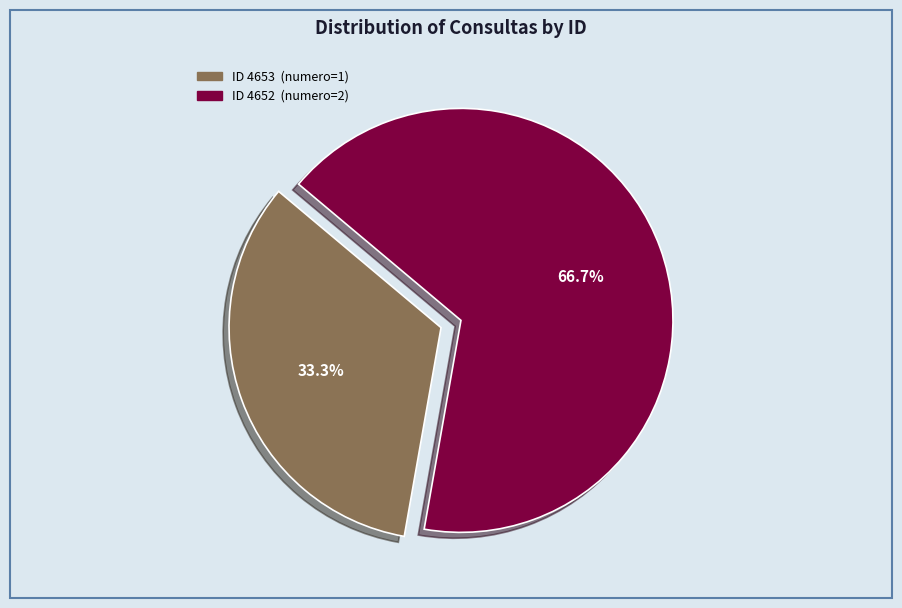

Does any single category account for the majority?

Yes